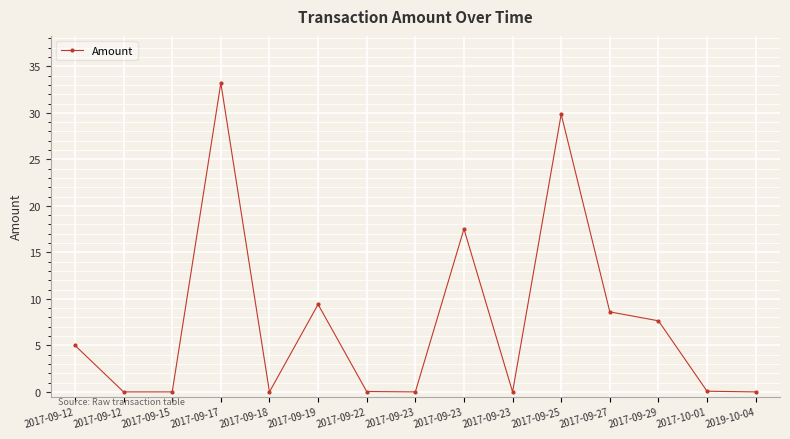

How many series are shown in this chart?

1